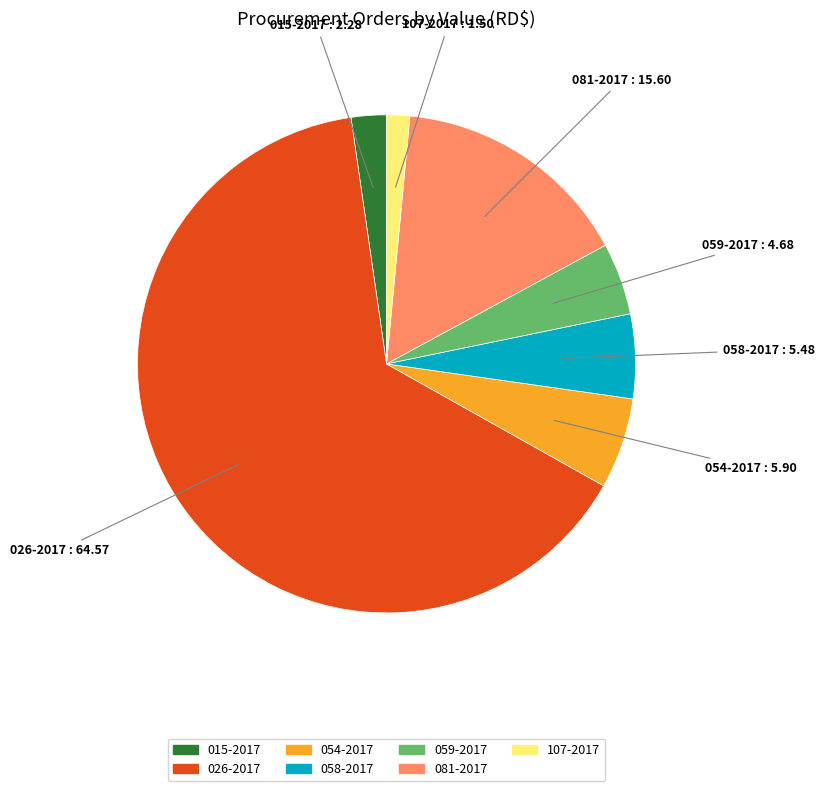

True or false: 059-2017 accounts for 16% of the total.

False